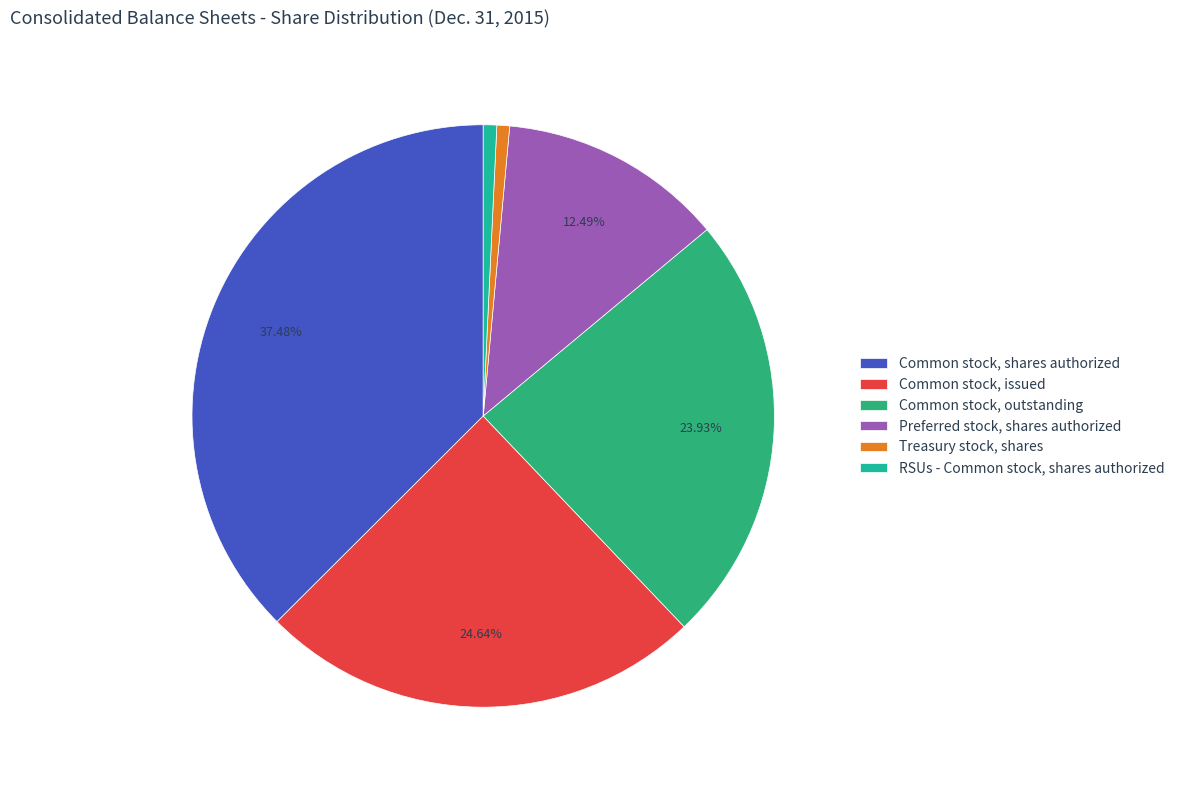

What percentage is the Treasury stock, shares slice, to the nearest percent?

1%